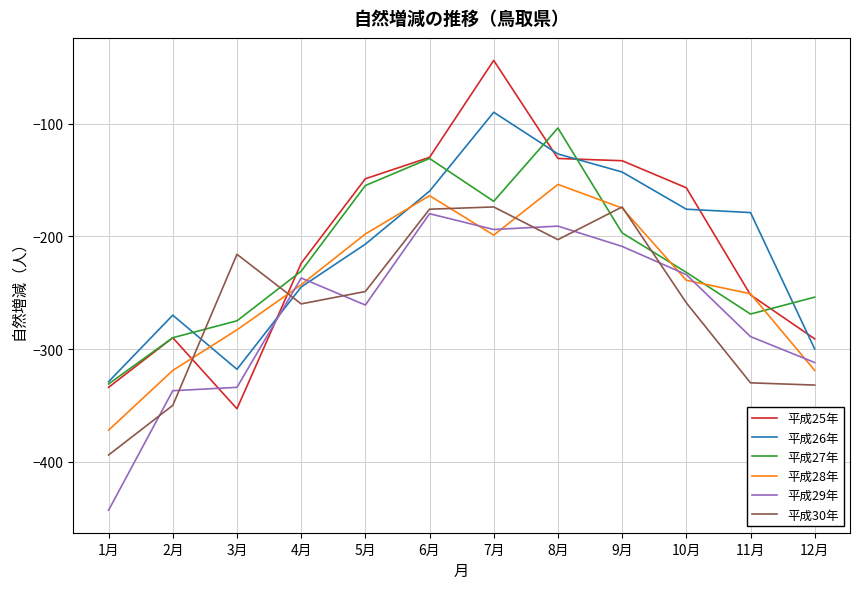

Between 1月 and 9月, which series saw the biggest shift?

平成29年